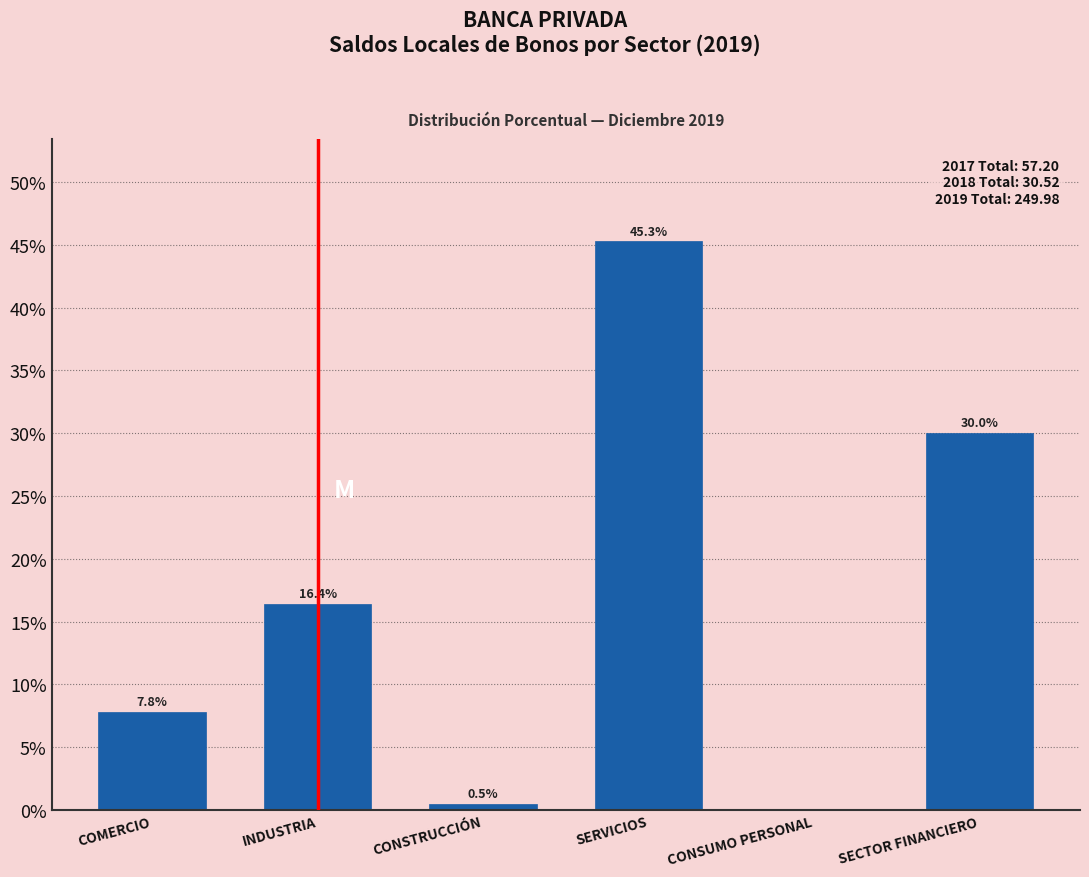

Reading right to left, what are all the values shown in this chart?

SECTOR FINANCIERO=30.0	CONSUMO PERSONAL=0.0	SERVICIOS=45.3	CONSTRUCCIÓN=0.5	INDUSTRIA=16.4	COMERCIO=7.8